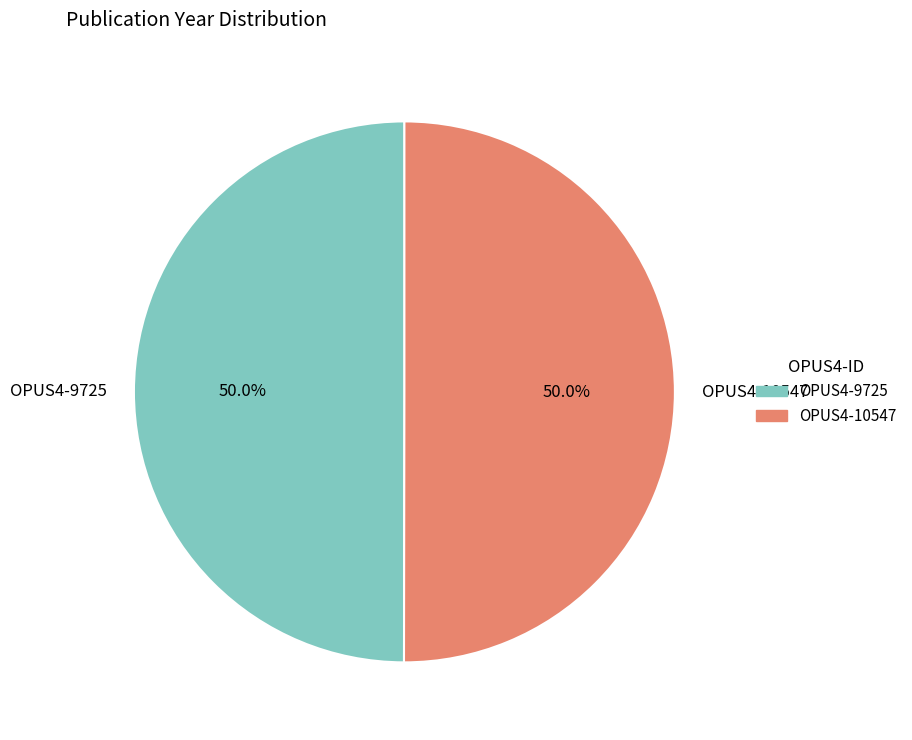

What portion of the pie excludes OPUS4-10547?

50.0%